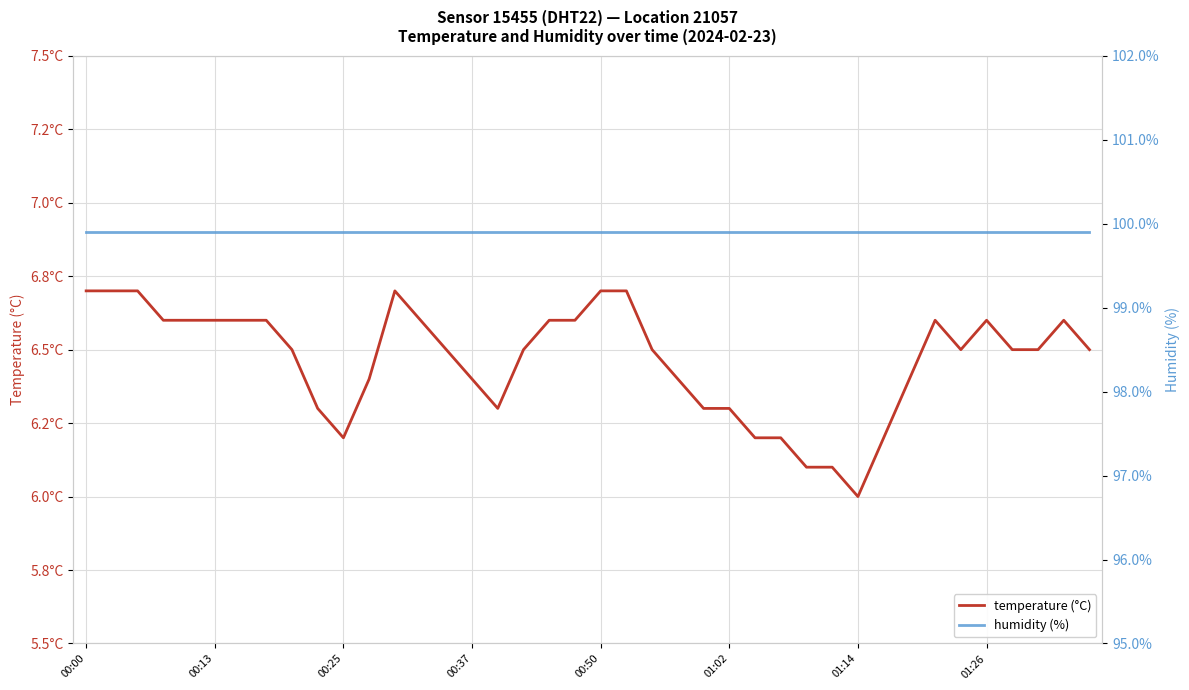

Is it true that temperature (°C) equals 6.7 at 12?

True